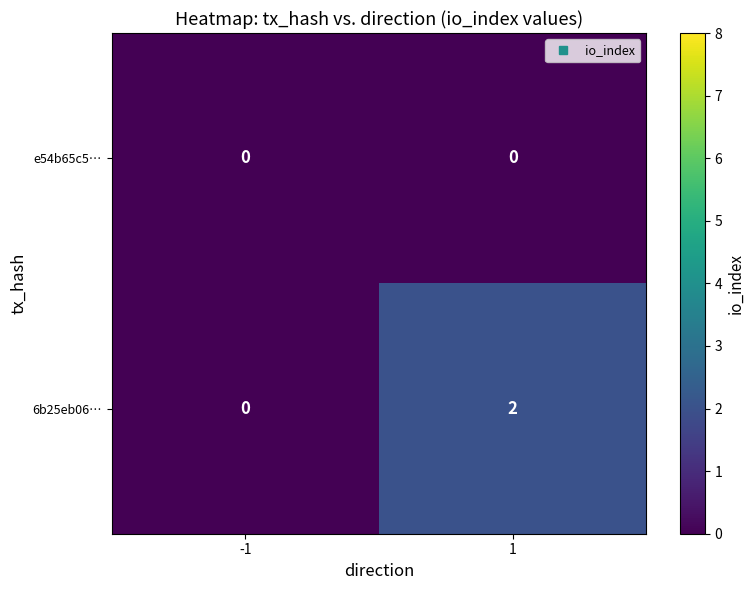

Reading right to left, transcribe all the data shown in this chart.

e54b65c5…: 1=0	-1=0
6b25eb06…: 1=2	-1=0